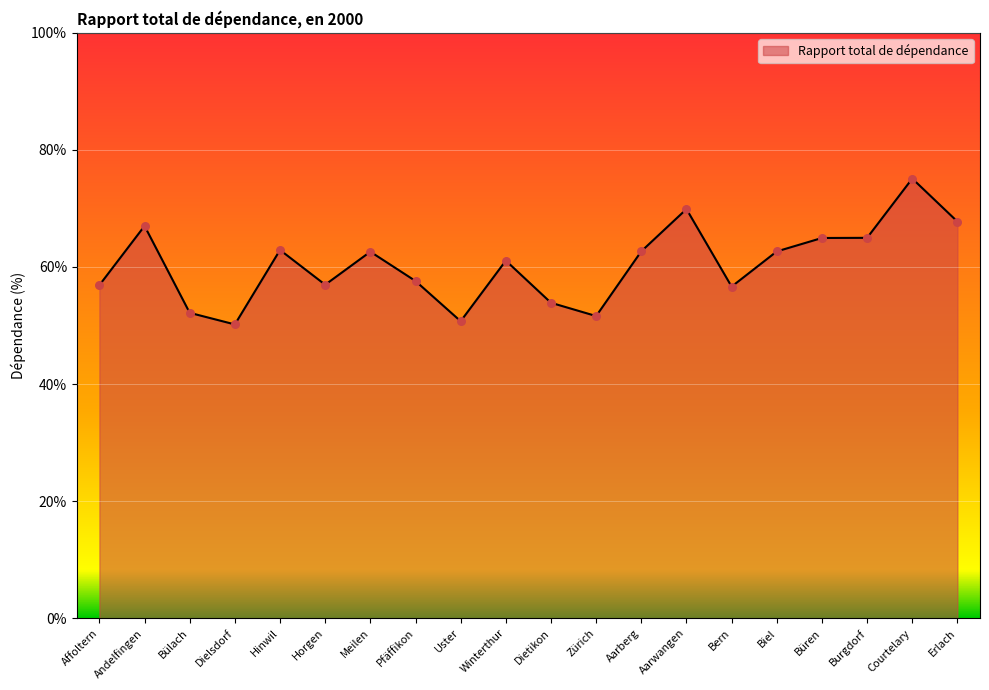

Between Affoltern and Courtelary, which is larger?

Courtelary